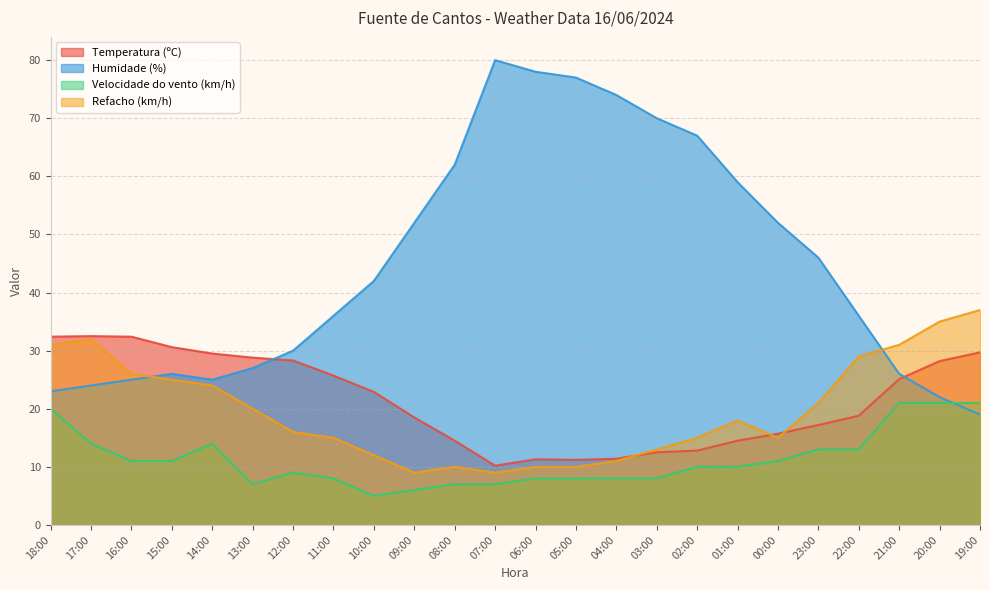

Is the value of Refacho (km/h) at 23:00 greater than the value of Humidade (%) at 20:00?

No